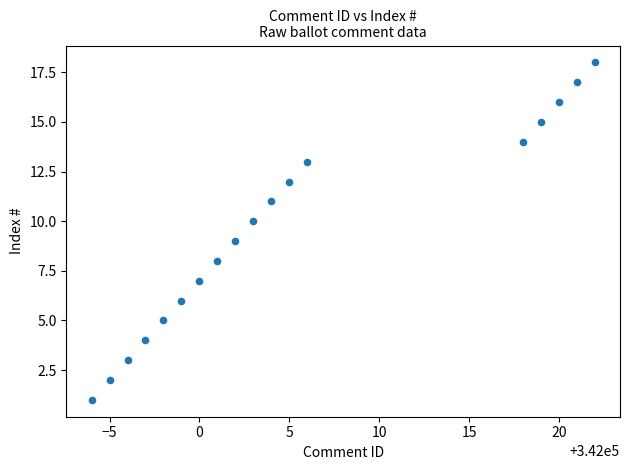

What is the range of X values (max minus min)?

28